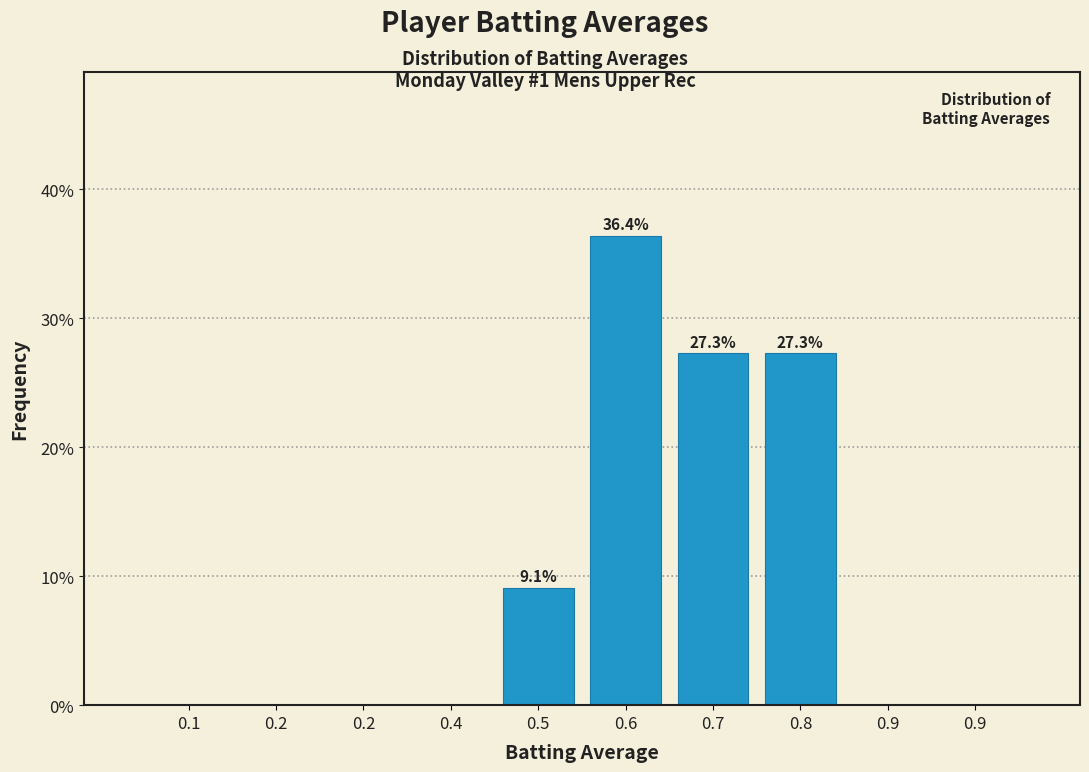

How many categories are shown in the chart?

10